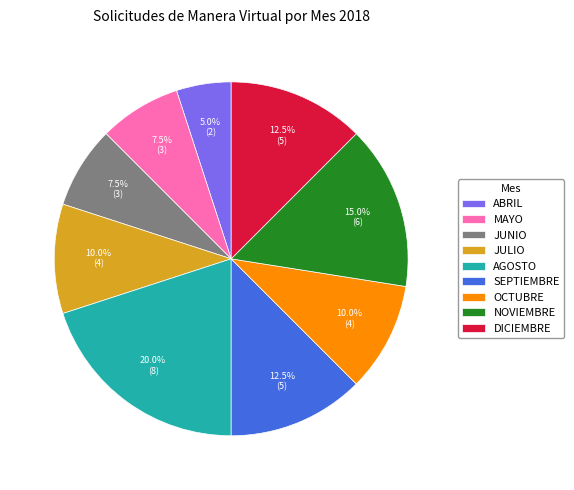

Does any single category account for the majority?

No